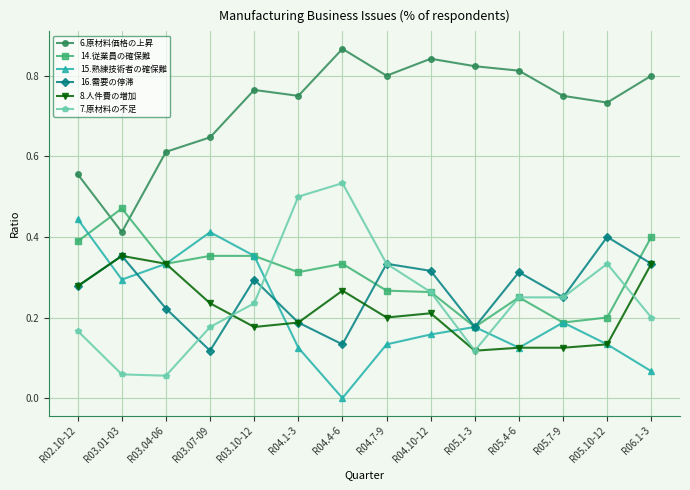

What is the label of the 14th point from the left?

R06.1-3